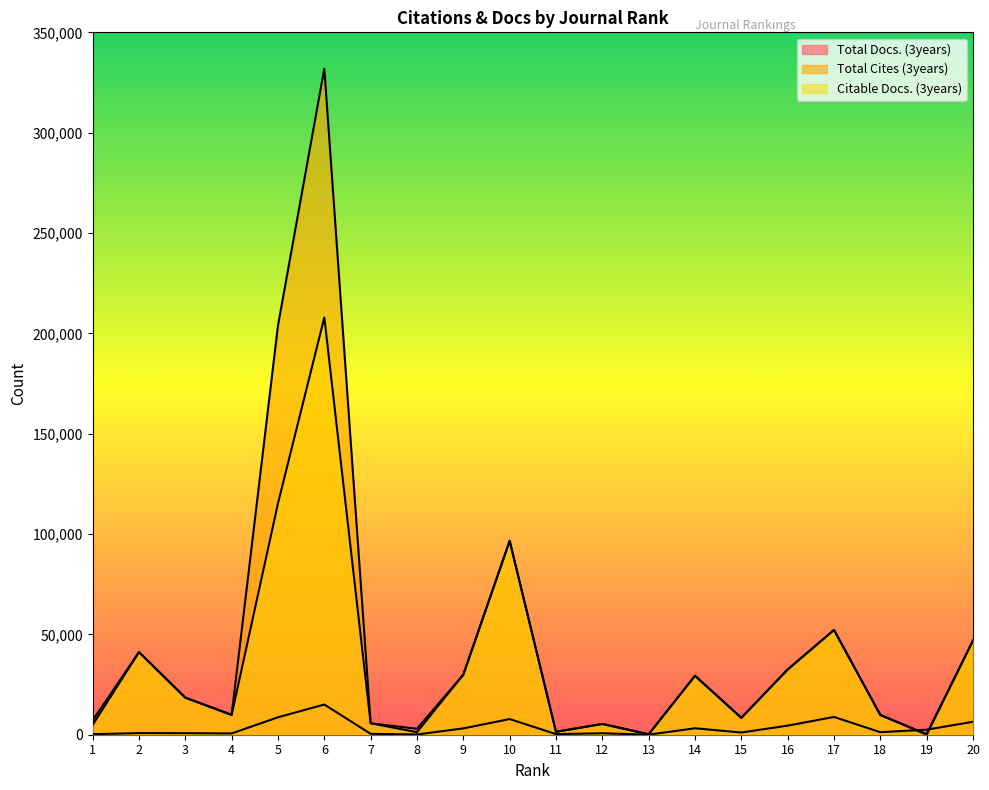

How many lines are shown in the chart?

3